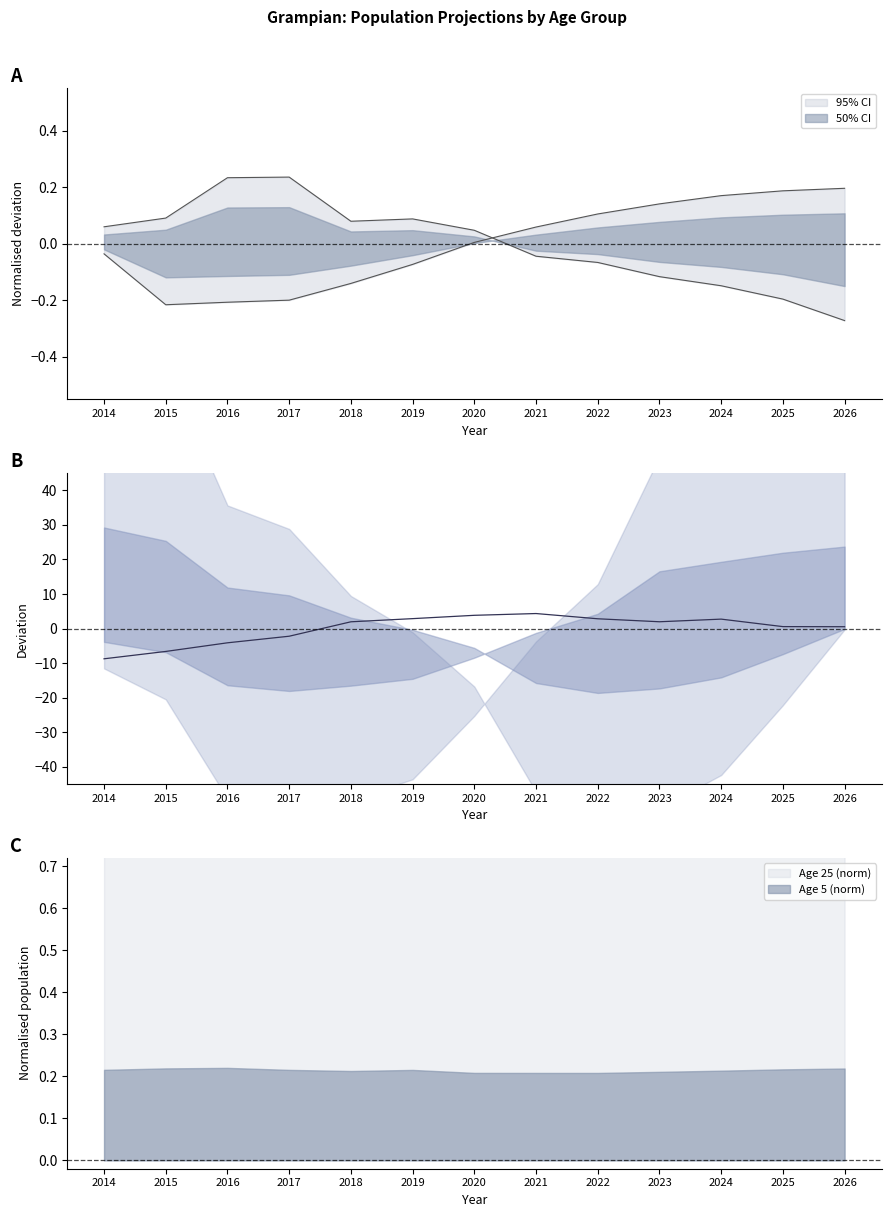

What is the difference between the highest and lowest values at 2023?

2.1